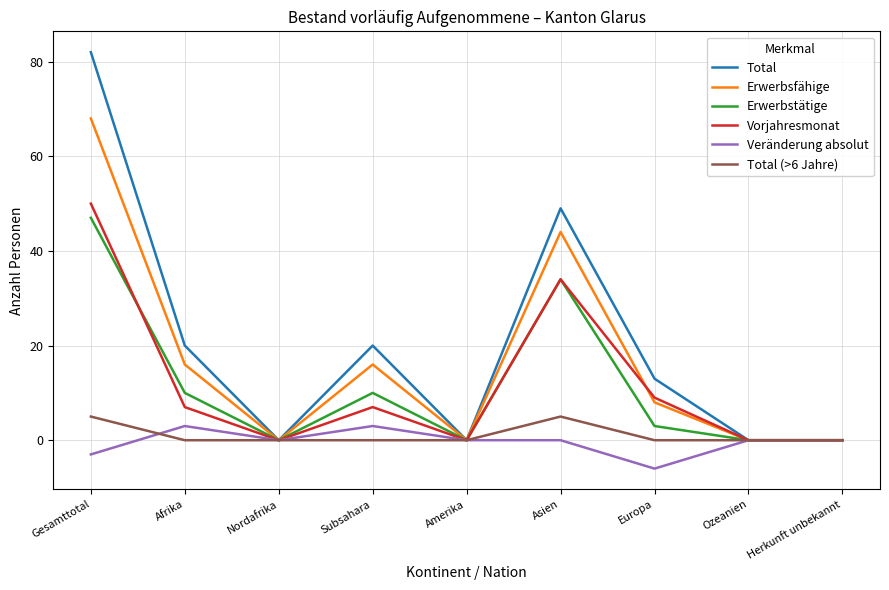

At which category does Vorjahresmonat reach its first local valley?

Nordafrika